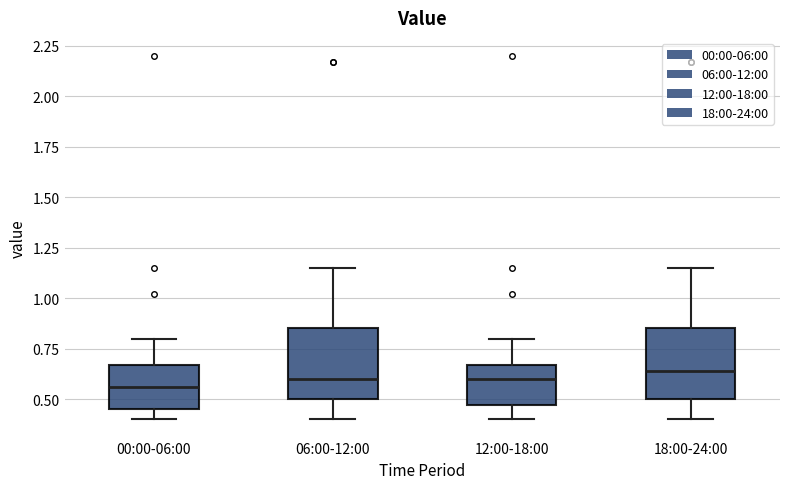

Where does the median line of the box for 06:00-12:00 sit on the y-axis? The values are not printed on the chart, so give them approximately, as read against the axis.

0.60